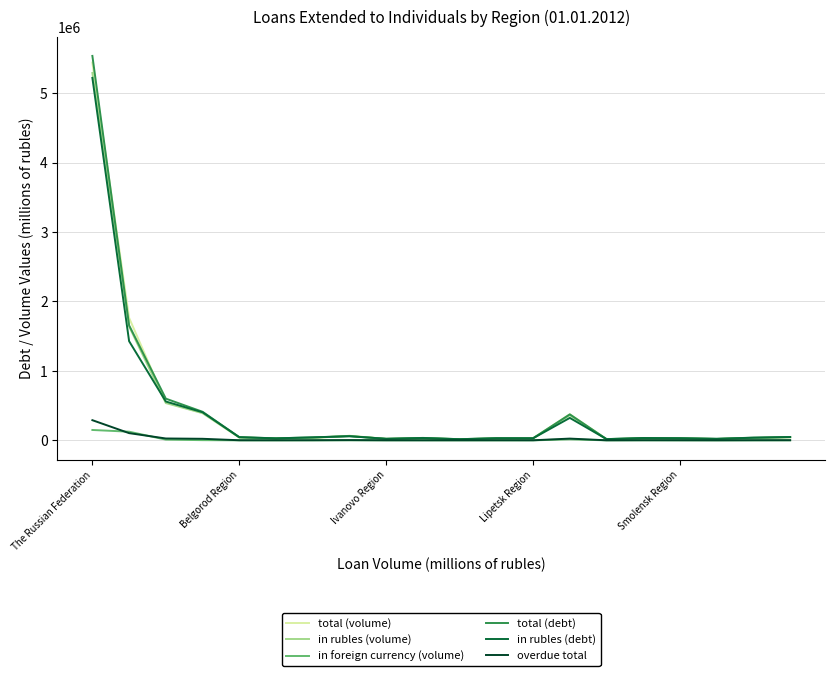

In in foreign currency (volume), how many points are higher than both neighbors (excluding endpoints)?

5